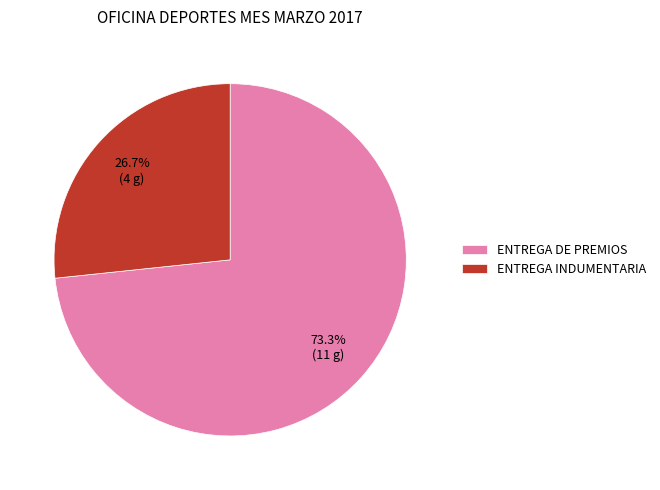

To the nearest percent, what is the combined percentage of ENTREGA DE PREMIOS and ENTREGA INDUMENTARIA?

100%